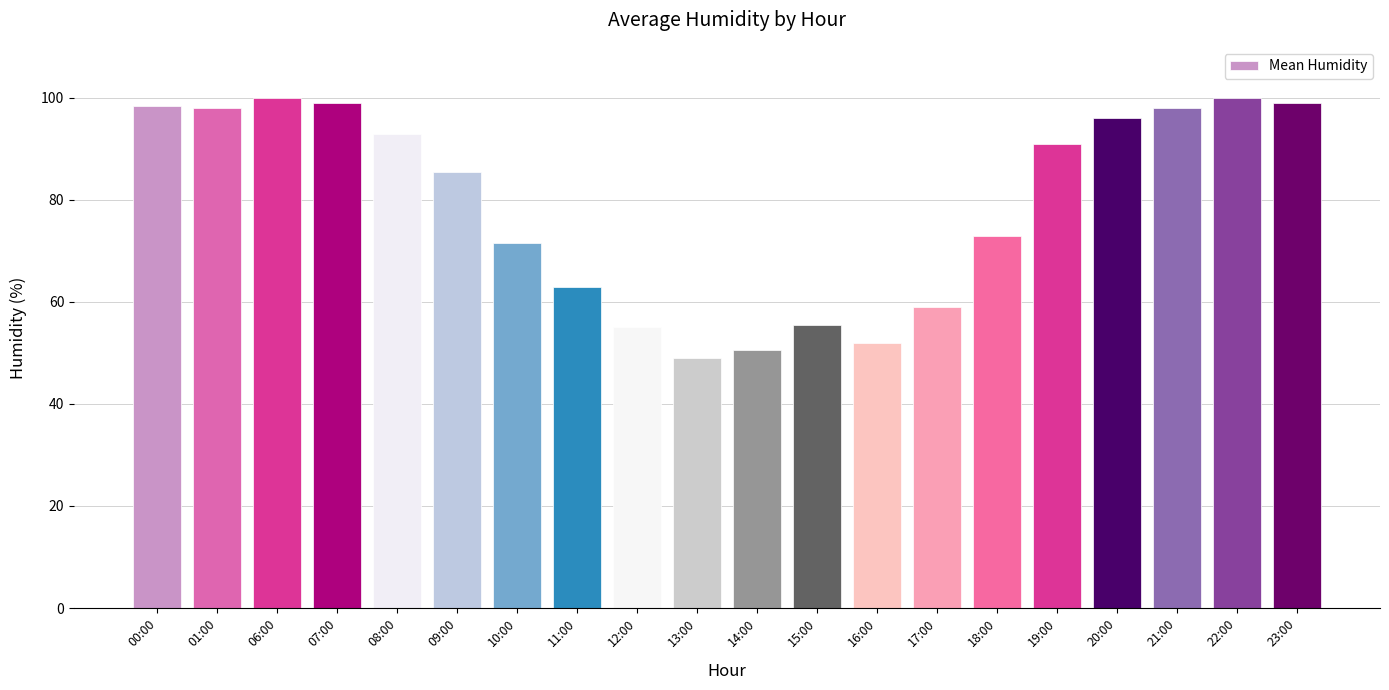

What is the sum of the values at 06:00 and 11:00?

163.0